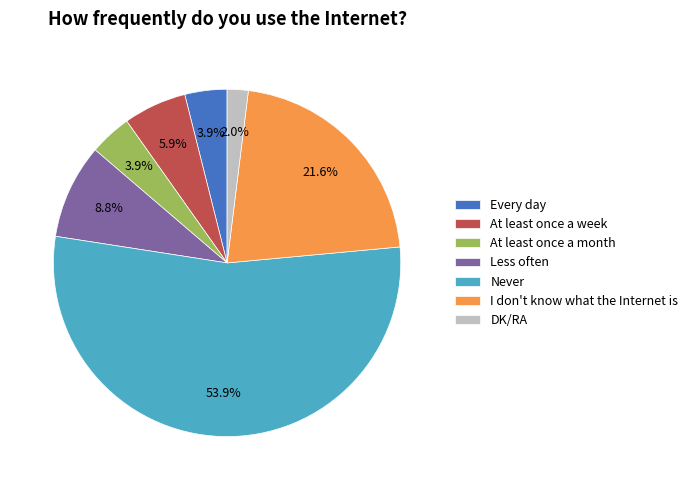

The Less often slice represents 1% of the pie. True or false?

False